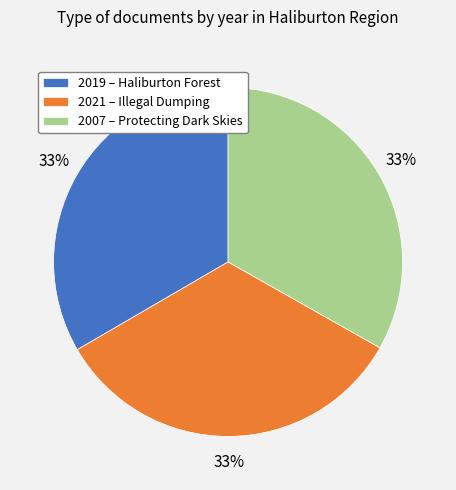

To the nearest percent, what is the average slice percentage?

33%